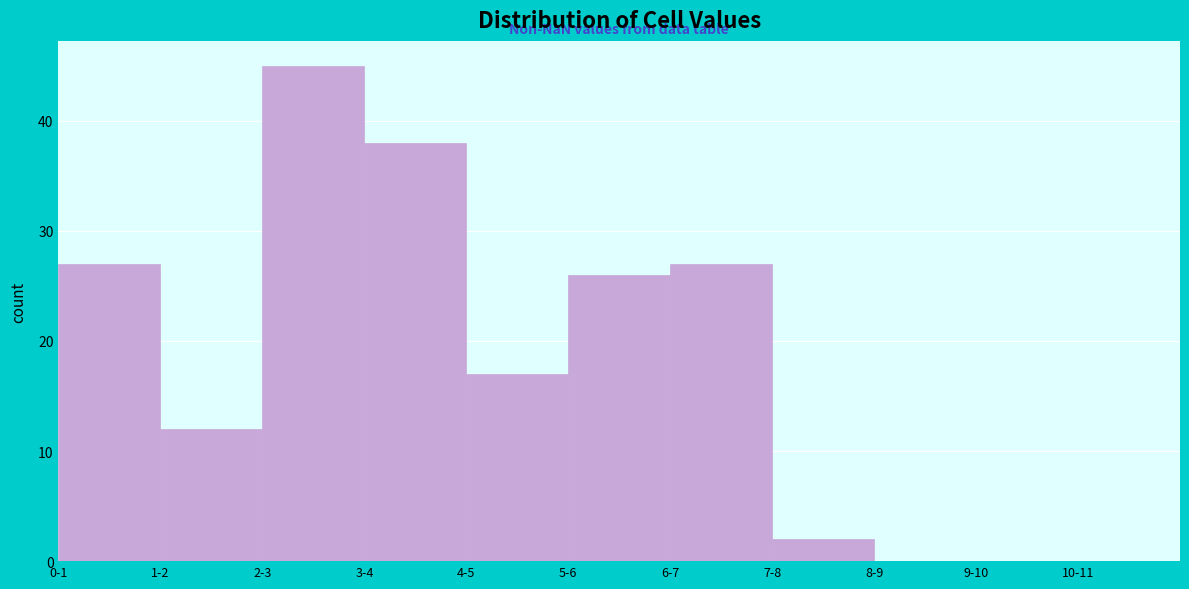

Reading right to left, extract all data points from this chart.

10-11=0	9-10=0	8-9=0	7-8=2	6-7=27	5-6=26	4-5=17	3-4=38	2-3=45	1-2=12	0-1=27